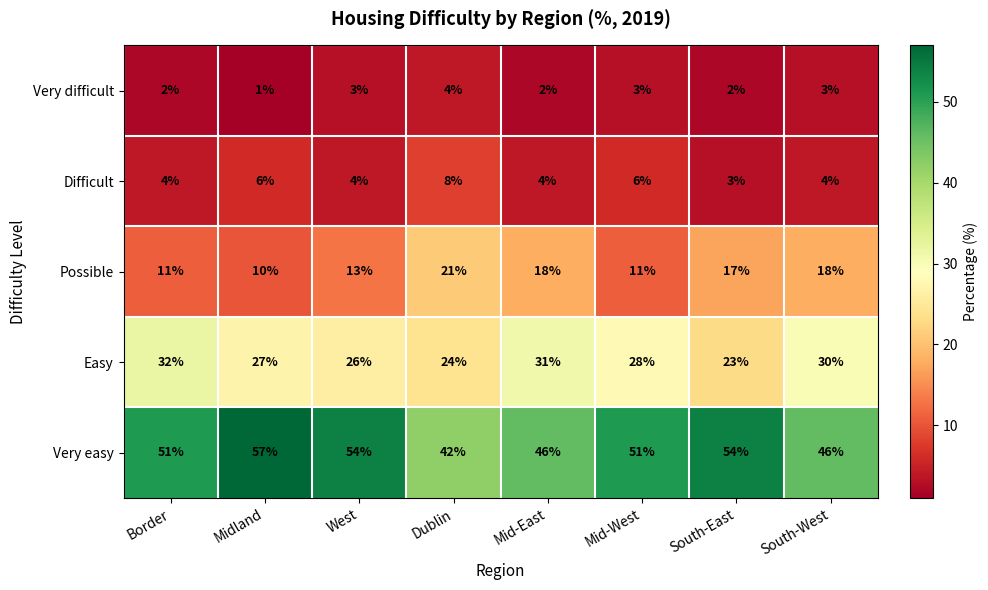

How many data points does each series have?

8